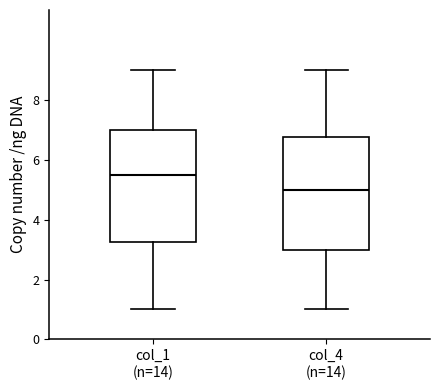

Where does the upper whisker of the box for col_1 (n=14) end on the y-axis? The values are not printed on the chart, so give them approximately, as read against the axis.

9.0